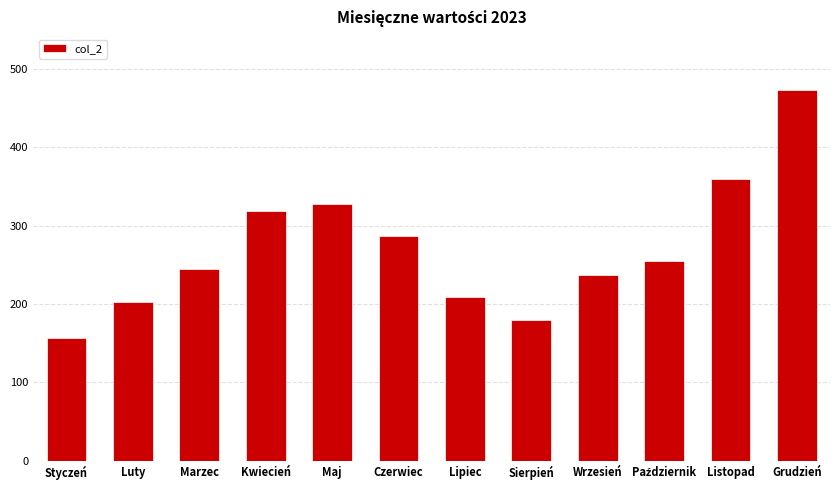

What value does the data have at Luty?

202